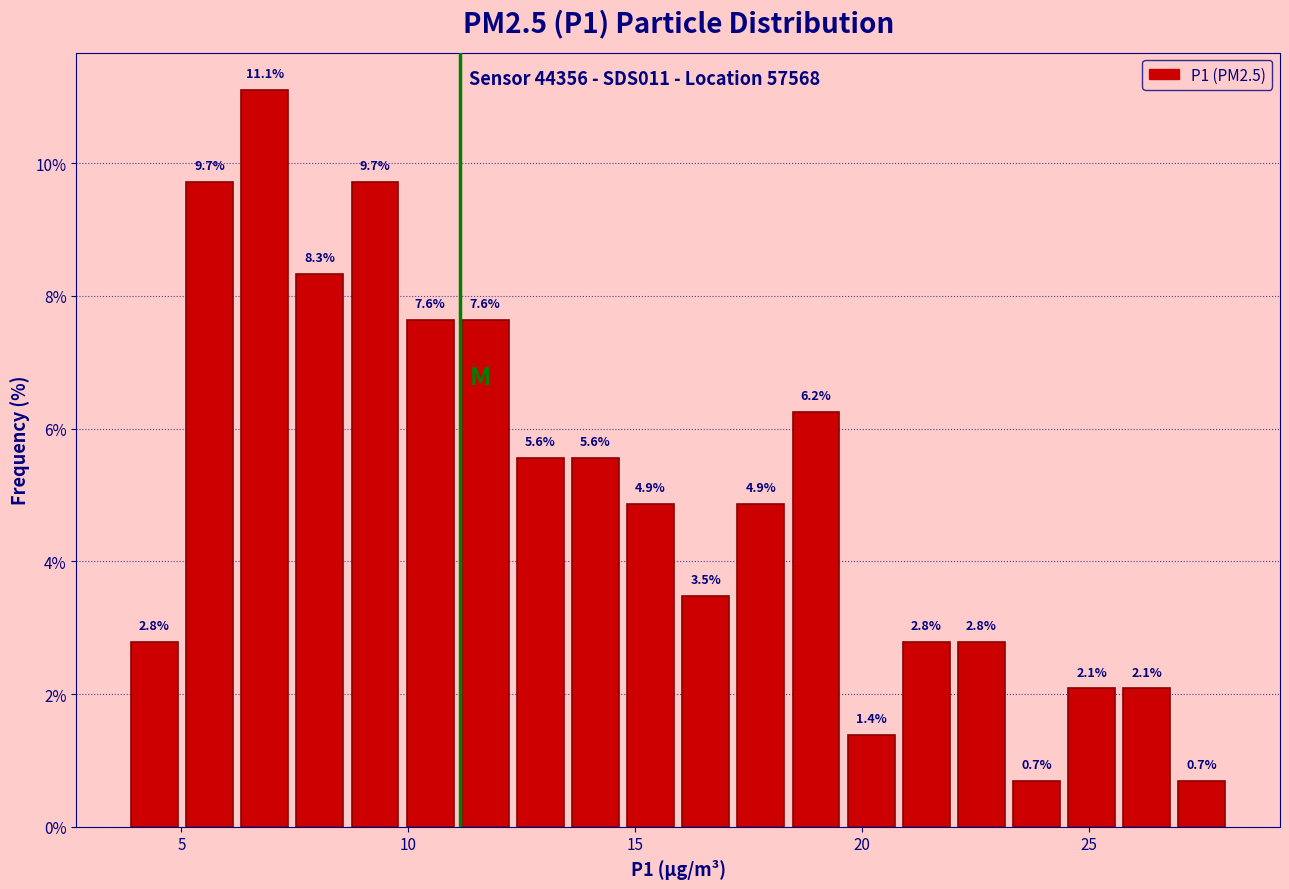

Read against the x-axis, roughly where is the centre of the tallest bar?

7.0